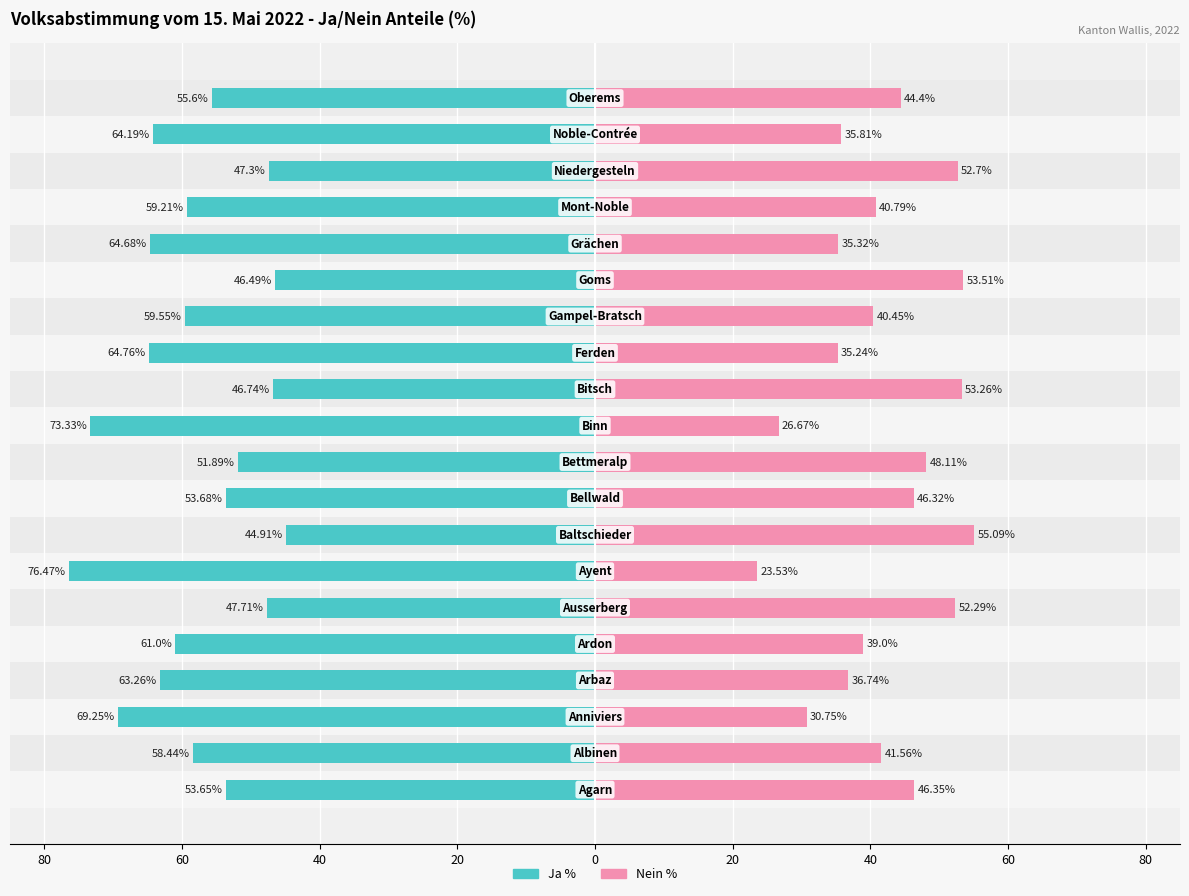

Reading left to right, transcribe all the data shown in this chart.

Ja %: -53.6	-58.4	-69.2	-63.3	-61.0	-47.7	-76.5	-44.9	-53.7	-51.9	-73.3	-46.7	-64.8	-59.5	-46.5	-64.7	-59.2	-47.3	-64.2	-55.6
Nein %: 46.4	41.6	30.8	36.7	39.0	52.3	23.5	55.1	46.3	48.1	26.7	53.3	35.2	40.5	53.5	35.3	40.8	52.7	35.8	44.4